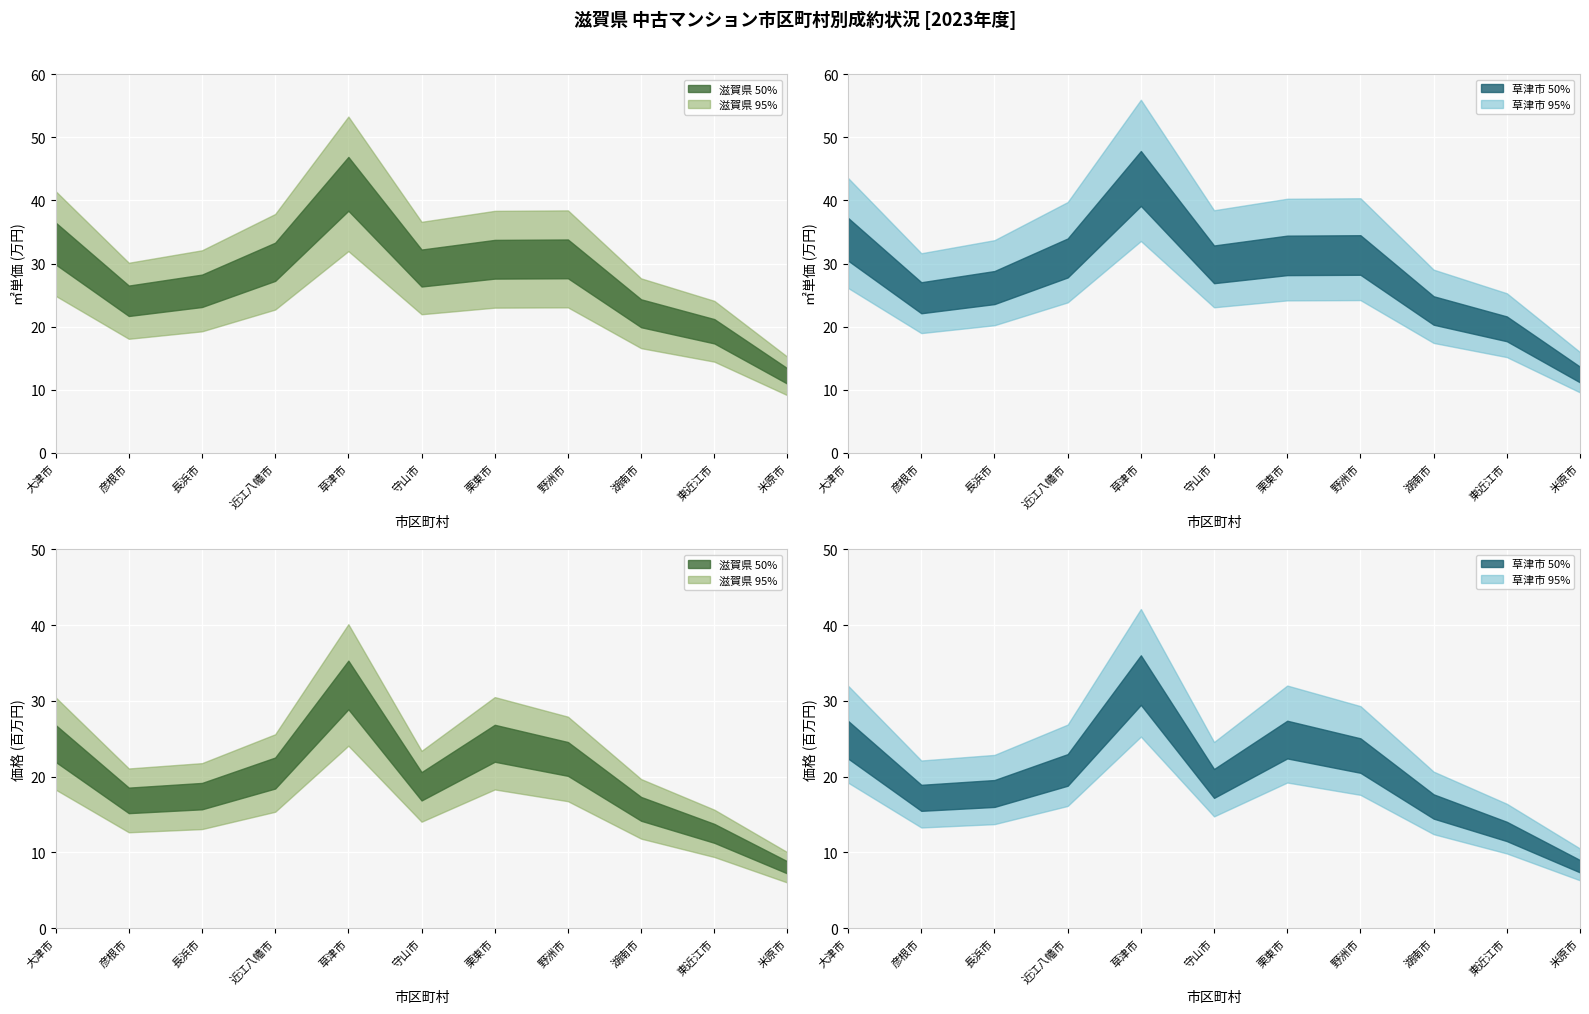

What value does the 価格 series have at 米原市?

800.0